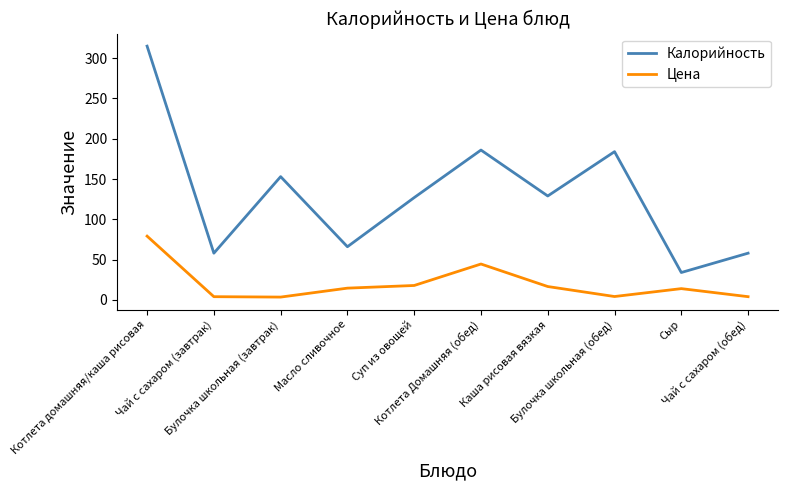

In Цена, how many points are higher than both neighbors (excluding endpoints)?

2